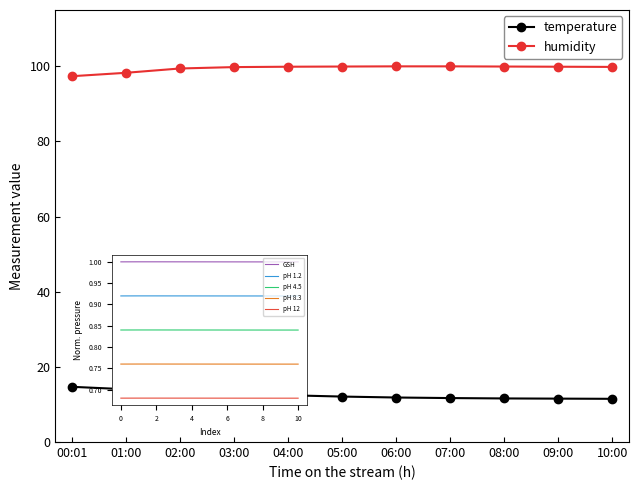

Reading left to right, list all the values displayed in this chart.

temperature: 00:01=14.7	01:00=14.1	02:00=13.4	03:00=12.9	04:00=12.4	05:00=12.1	06:00=11.8	07:00=11.7	08:00=11.6	09:00=11.6	10:00=11.5
humidity: 00:01=97.4	01:00=98.3	02:00=99.4	03:00=99.8	04:00=99.9	05:00=100.0	06:00=100.0	07:00=100.0	08:00=100.0	09:00=99.9	10:00=99.8